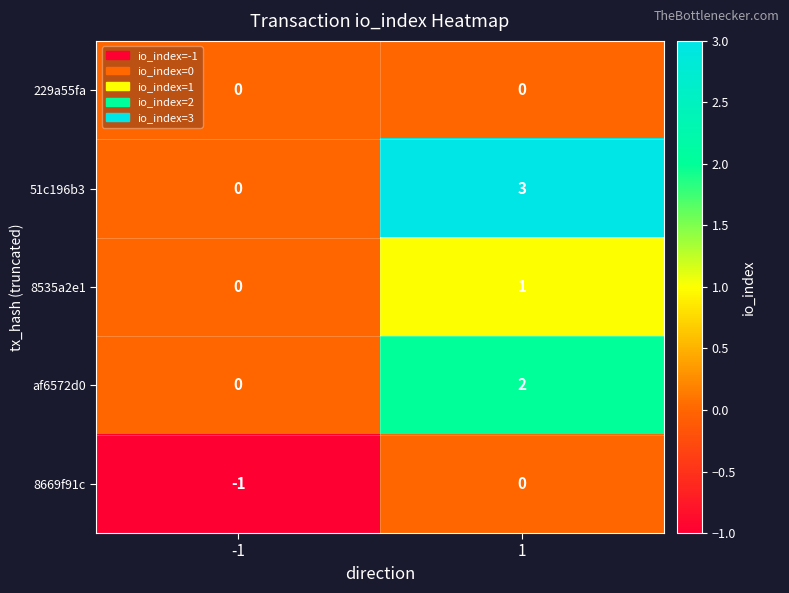

List the series in order of their overall mean, highest first.

51c196b3, af6572d0, 8535a2e1, 229a55fa, 8669f91c